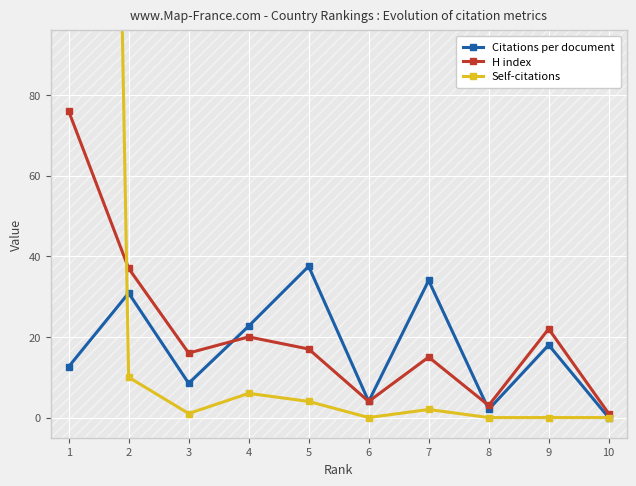

What is the difference between the maximum and minimum values in the H index series?

75.0